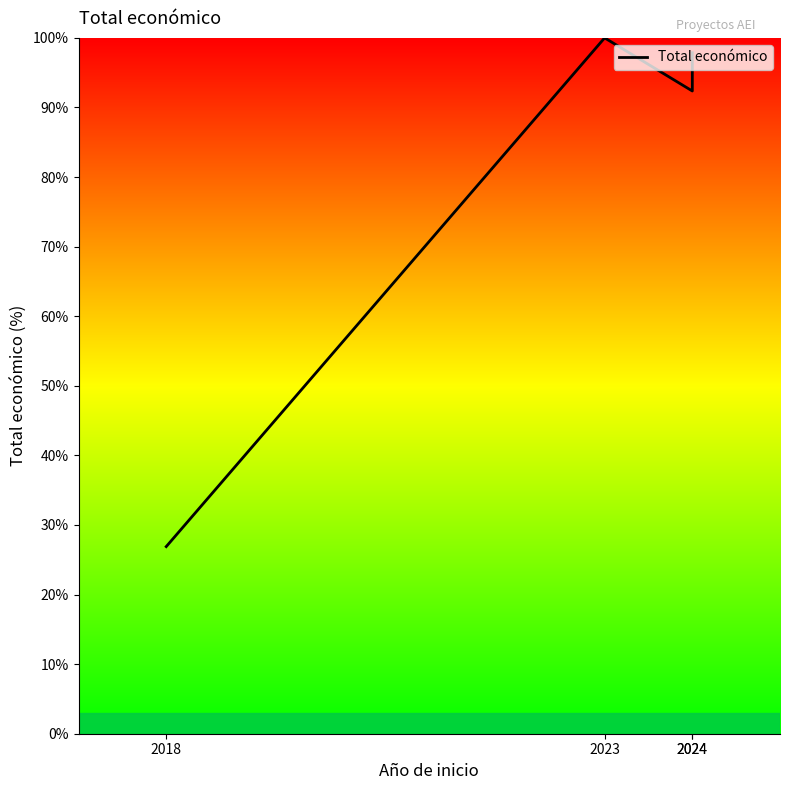

How many lines are shown in the chart?

1